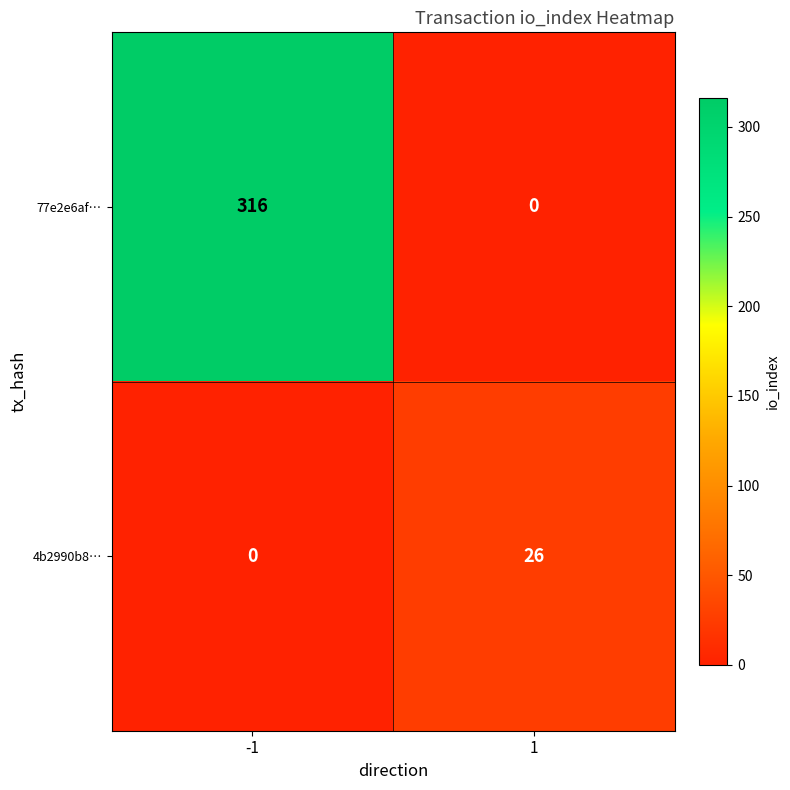

Which series has the largest range (max minus min)?

77e2e6af…